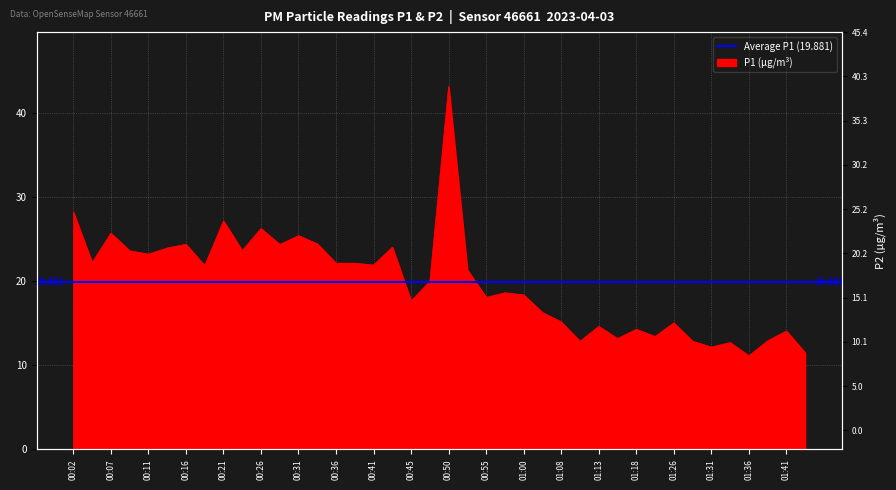

Reading left to right, transcribe all the data shown in this chart.

00:02=28.2	00:04=22.2	00:07=25.8	00:09=23.6	00:11=23.2	00:14=24.0	00:16=24.4	00:19=21.9	00:21=27.2	00:24=23.7	00:26=26.3	00:28=24.4	00:31=25.4	00:33=24.5	00:36=22.2	00:38=22.2	00:41=21.9	00:43=24.1	00:45=17.7	00:48=20.0	00:50=43.2	00:53=21.4	00:55=18.1	00:58=18.6	01:00=18.4	01:05=16.3	01:08=15.2	01:10=12.9	01:13=14.7	01:15=13.2	01:18=14.3	01:24=13.4	01:26=15.1	01:29=12.9	01:31=12.2	01:34=12.7	01:36=11.2	01:39=12.9	01:41=14.1	01:44=11.5